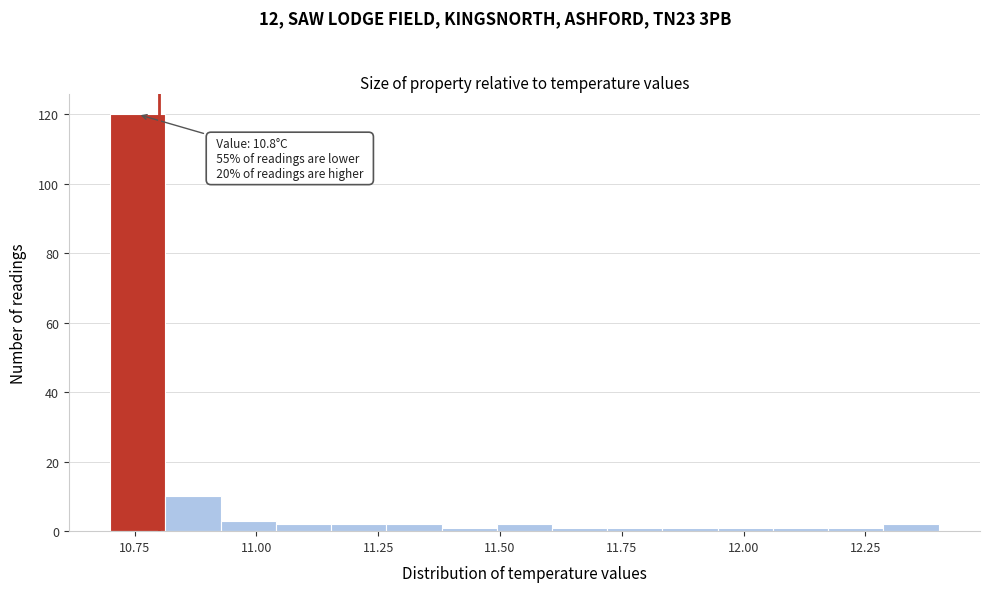

Around what value on the x-axis is the tallest bar? Give the approximate position of its centre, as read against the axis.

10.75